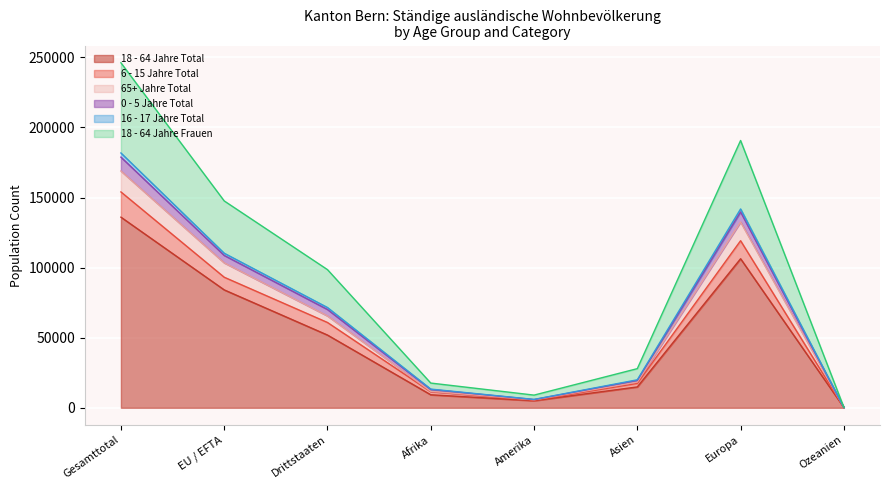

Which category has the highest value in the 18 - 64 Jahre Total series?

Gesamttotal